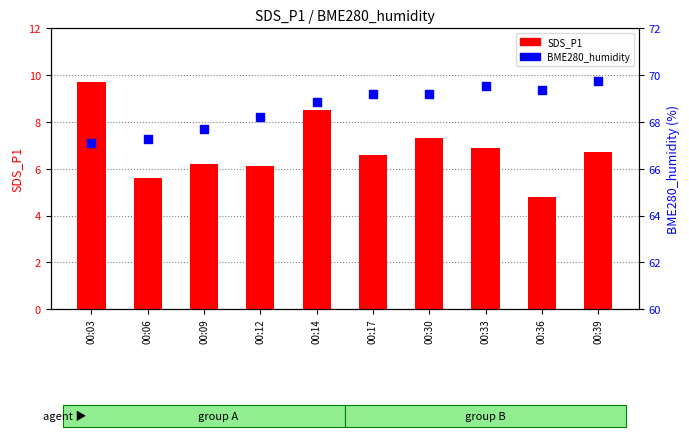

At which category is the sum across all series the highest?

00:14